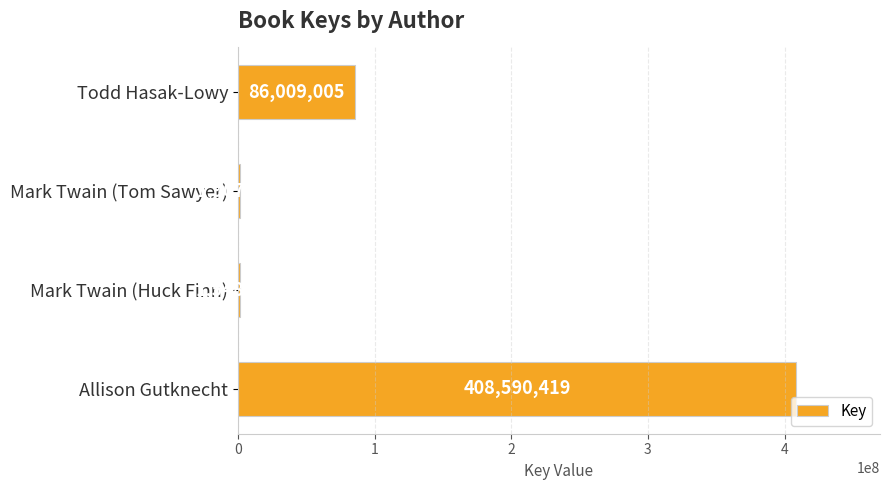

What is the label of the 4th bar from the top?

Allison Gutknecht